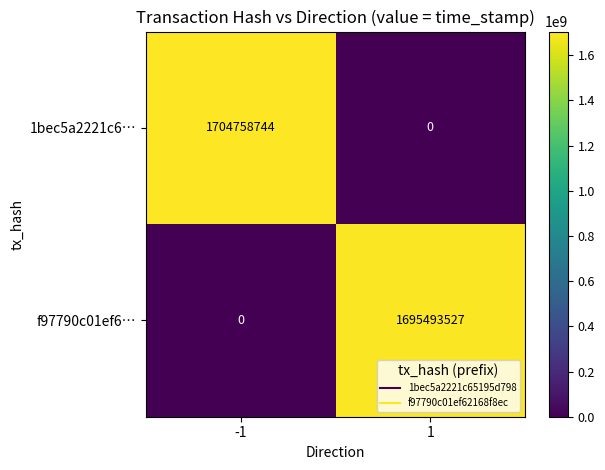

What is the difference between the highest and lowest values at 1?

1695493527